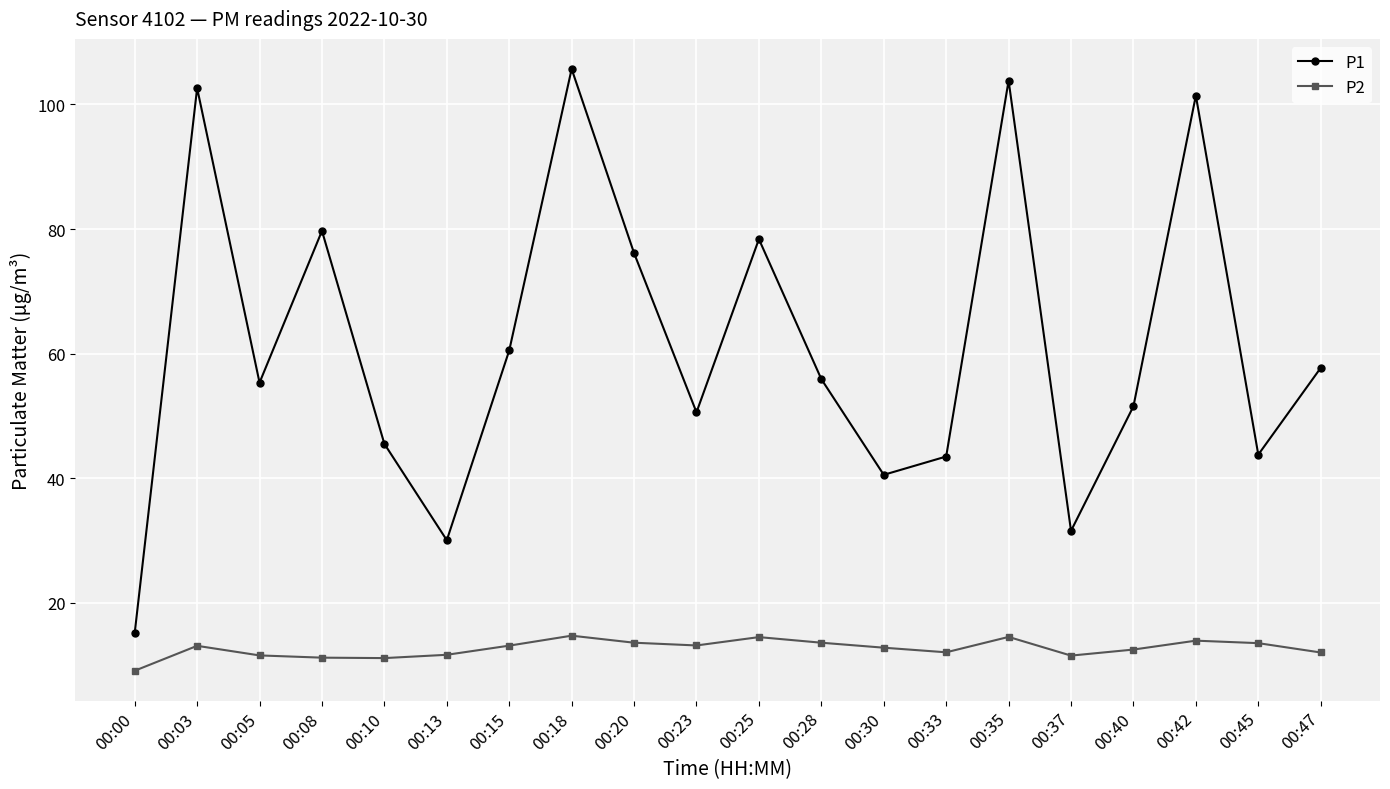

What is the difference between the second highest and second lowest values in the P2 series?

3.4